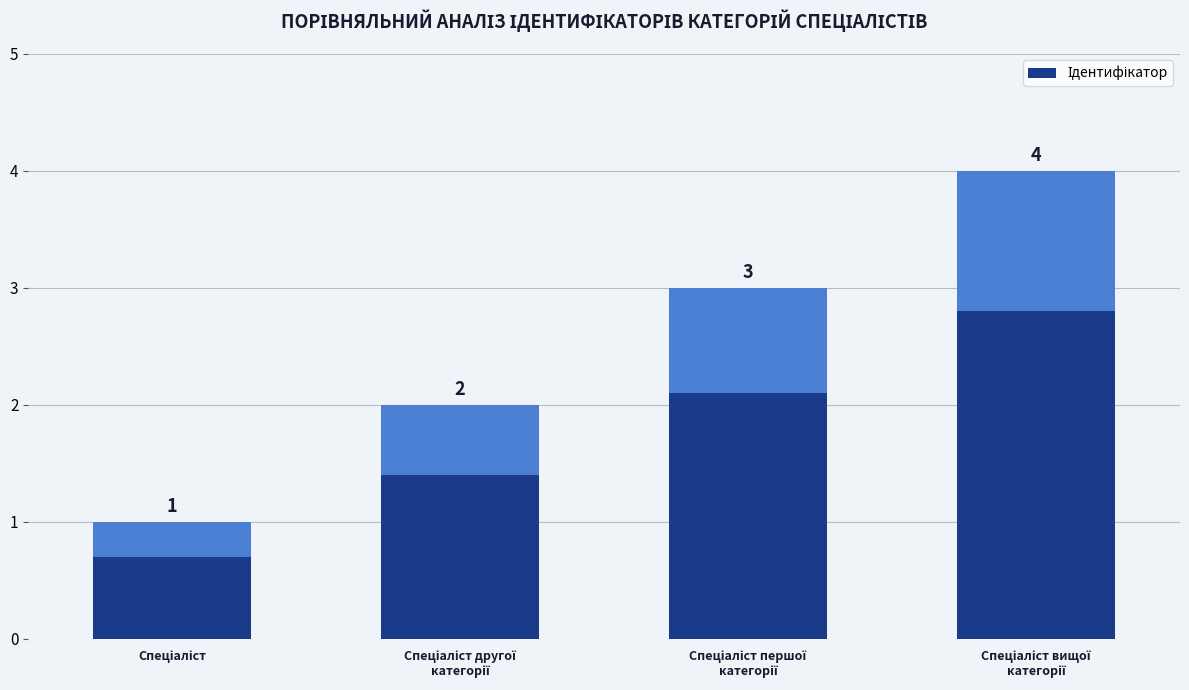

Is it true that the value at Спеціаліст першої
категорії is 3?

True